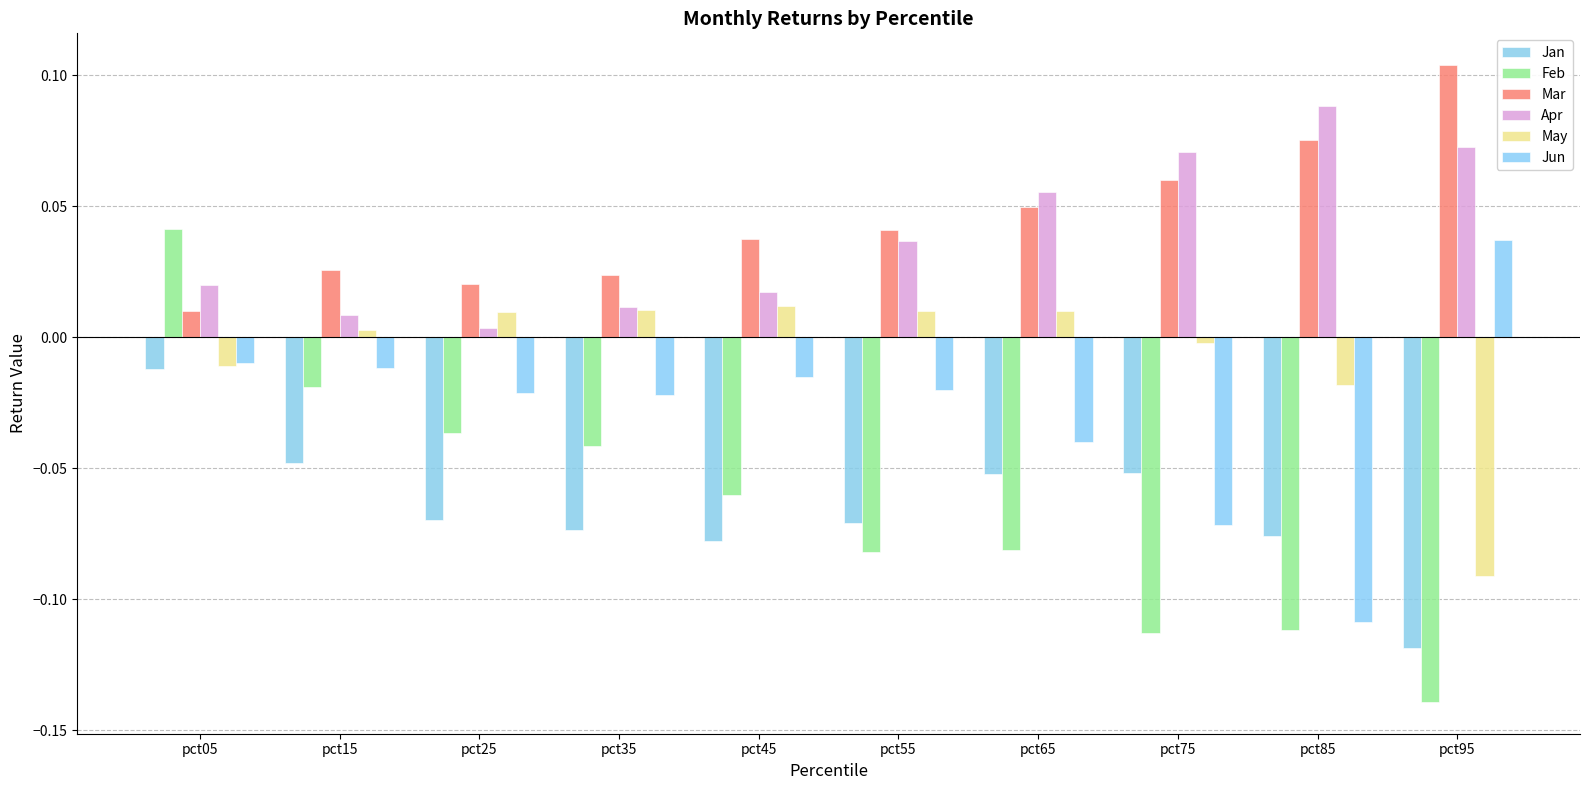

Reading left to right, list all the values displayed in this chart.

Jan: pct05=-0.0	pct15=-0.0	pct25=-0.1	pct35=-0.1	pct45=-0.1	pct55=-0.1	pct65=-0.1	pct75=-0.1	pct85=-0.1	pct95=-0.1
Feb: pct05=0.0	pct15=-0.0	pct25=-0.0	pct35=-0.0	pct45=-0.1	pct55=-0.1	pct65=-0.1	pct75=-0.1	pct85=-0.1	pct95=-0.1
Mar: pct05=0.0	pct15=0.0	pct25=0.0	pct35=0.0	pct45=0.0	pct55=0.0	pct65=0.0	pct75=0.1	pct85=0.1	pct95=0.1
Apr: pct05=0.0	pct15=0.0	pct25=0.0	pct35=0.0	pct45=0.0	pct55=0.0	pct65=0.1	pct75=0.1	pct85=0.1	pct95=0.1
May: pct05=-0.0	pct15=0.0	pct25=0.0	pct35=0.0	pct45=0.0	pct55=0.0	pct65=0.0	pct75=-0.0	pct85=-0.0	pct95=-0.1
Jun: pct05=-0.0	pct15=-0.0	pct25=-0.0	pct35=-0.0	pct45=-0.0	pct55=-0.0	pct65=-0.0	pct75=-0.1	pct85=-0.1	pct95=0.0